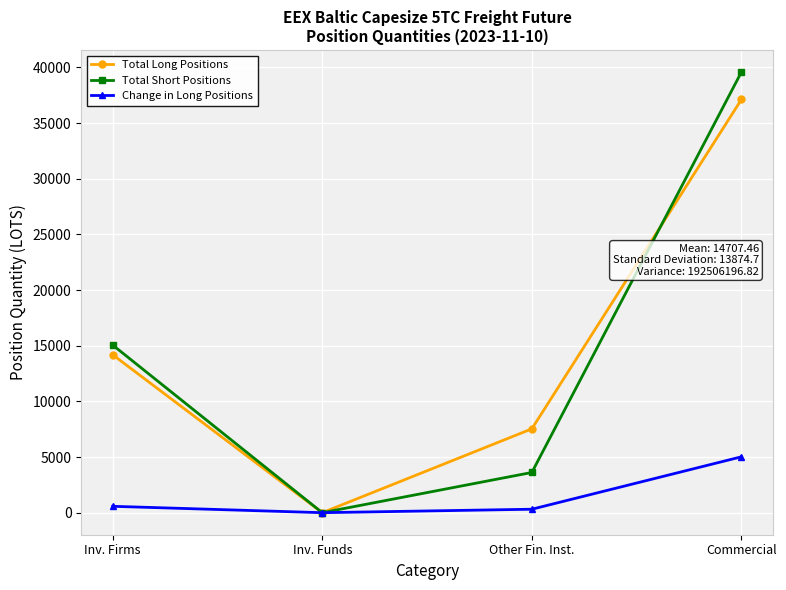

The Change in Long Positions series shows 2807.1 at Inv. Funds. True or false?

False